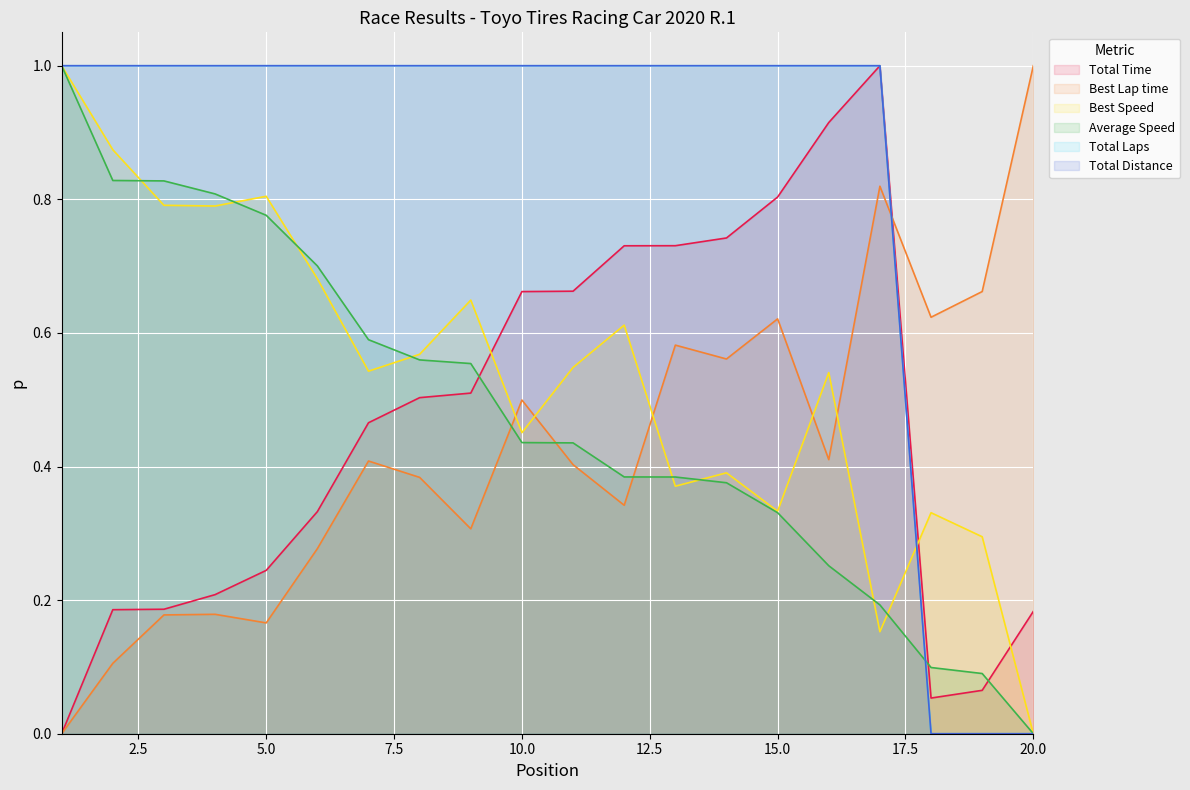

Count the number of categories in the chart.

20